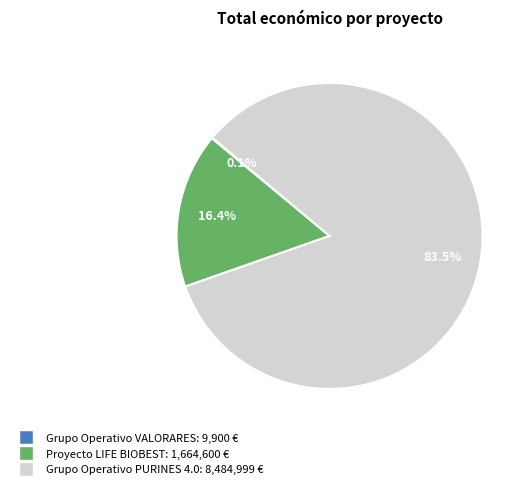

Does any single category account for the majority?

Yes